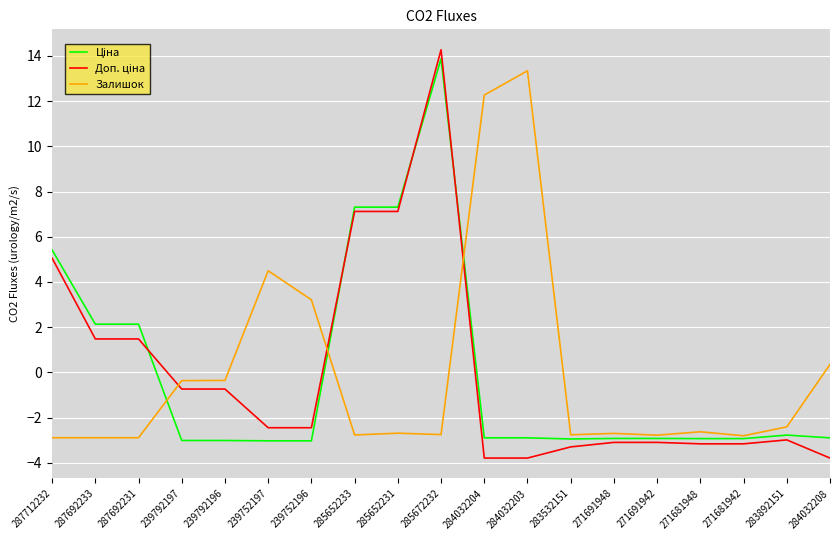

What position from the left is 283532151?

13